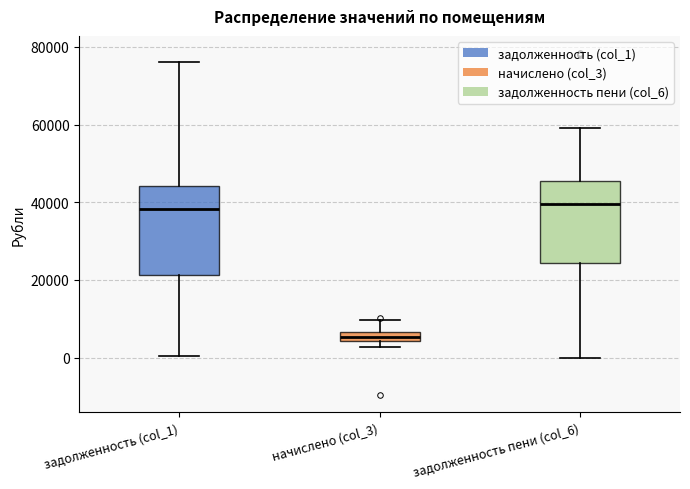

Where is the upper edge of the box for задолженность (col_1) on the y-axis? The values are not printed on the chart, so give them approximately, as read against the axis.

44000